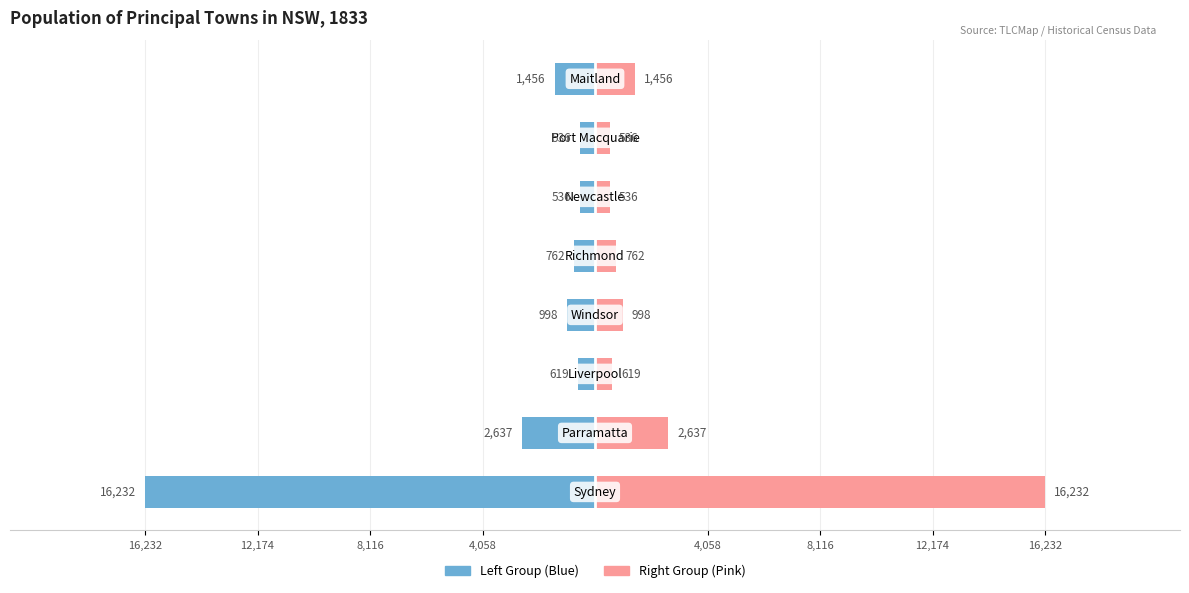

How many data points in Right Group are less than 998?

4